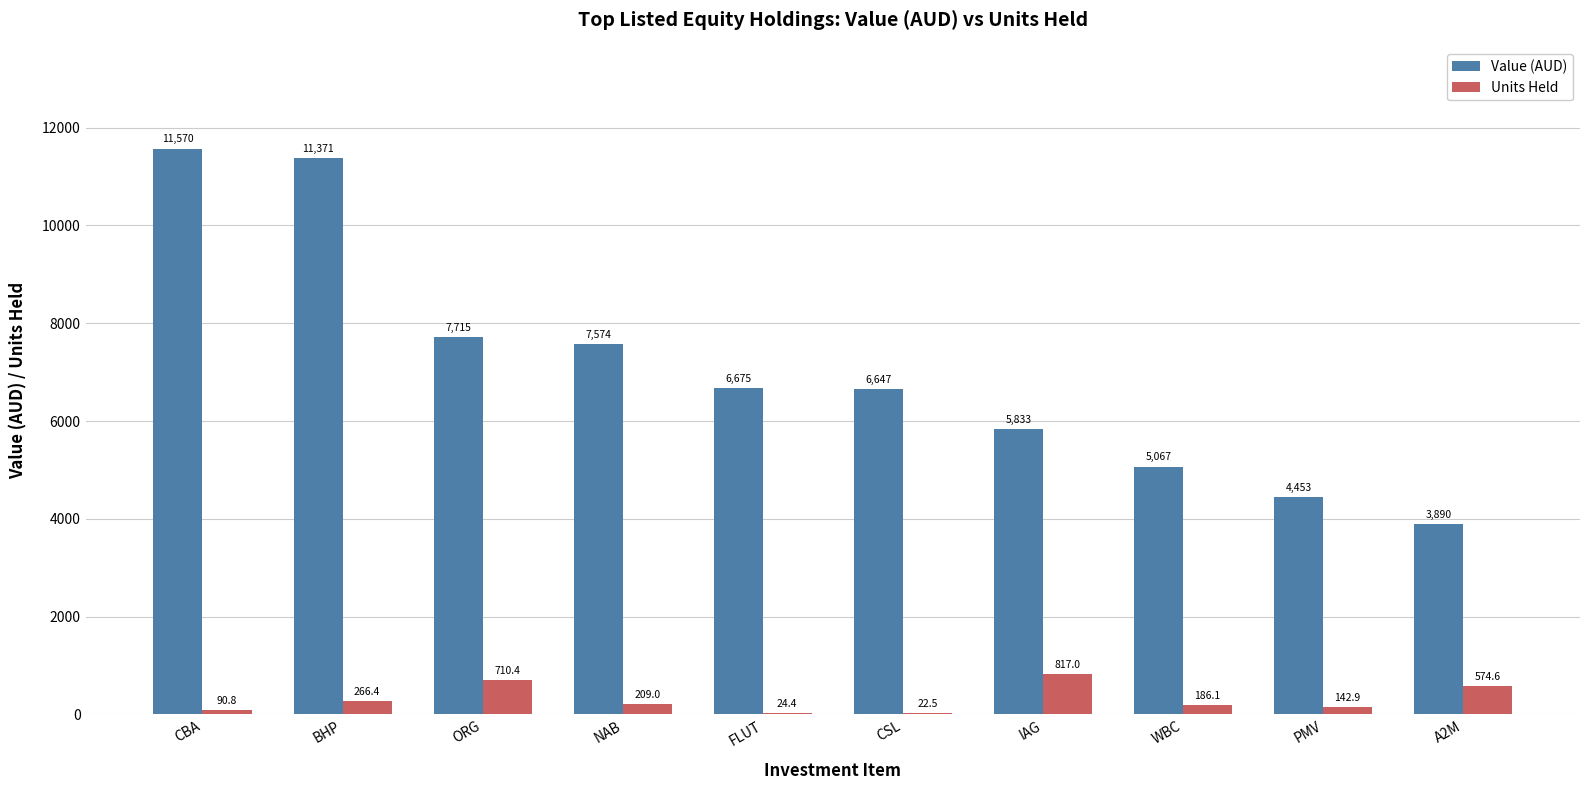

How many categories are shown in the chart?

10